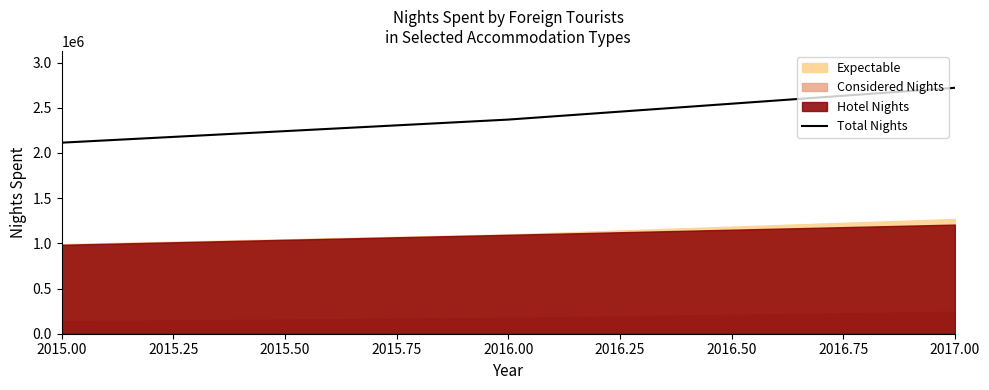

List the labels in order of Total Nights value, smallest first.

2015.00, 2016.00, 2017.00